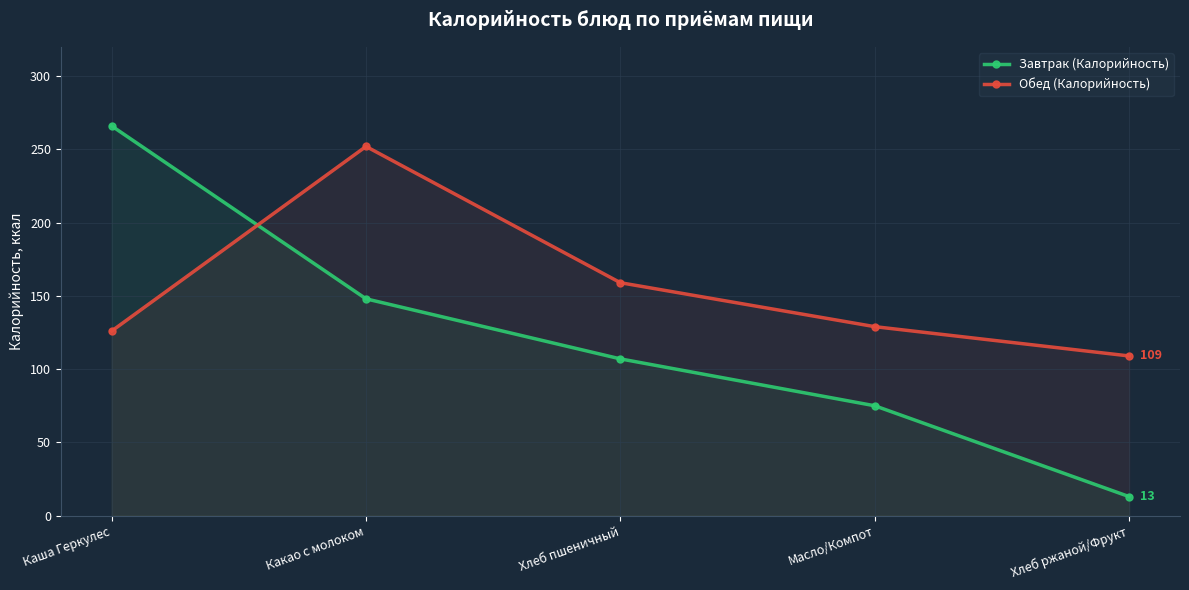

True or false: Завтрак (Калорийность) has a value of 425 at Каша Геркулес.

False